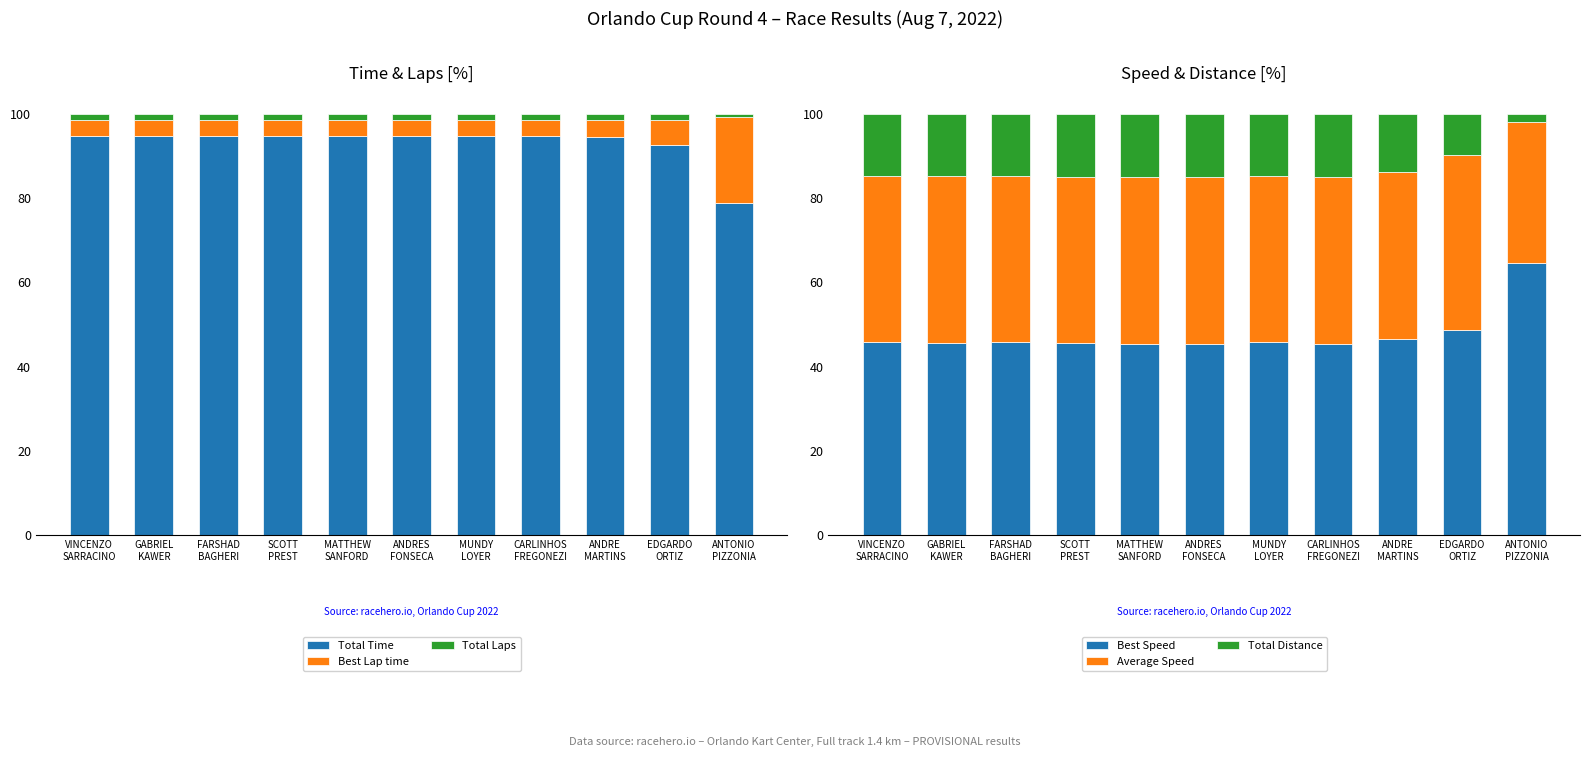

At how many categories does at least one series exceed 93?

9